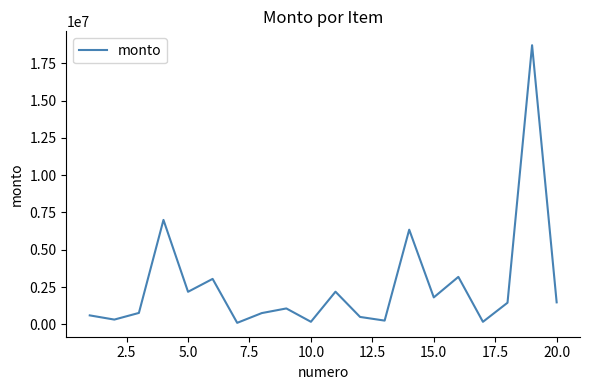

Does the chart display data point markers on the line(s)?

No